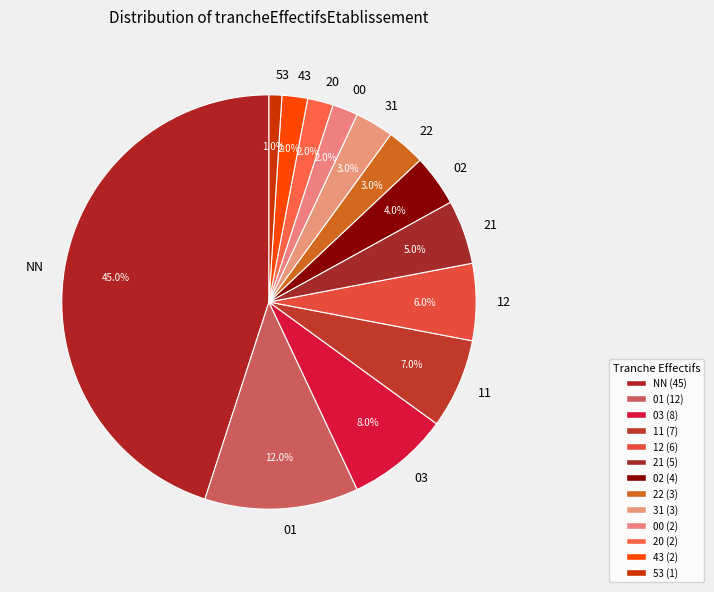

The 31 slice represents 3% of the pie. True or false?

True